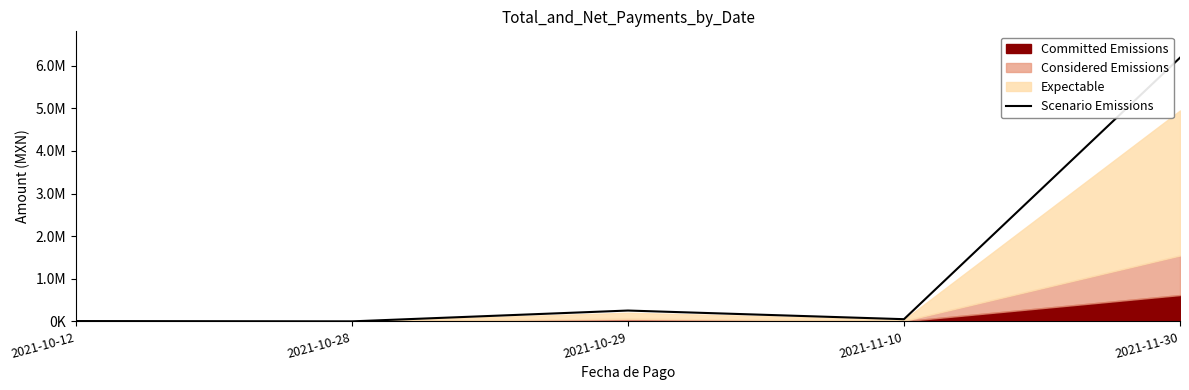

What value does the data have at 2021-11-30, to the nearest 100?

6188300